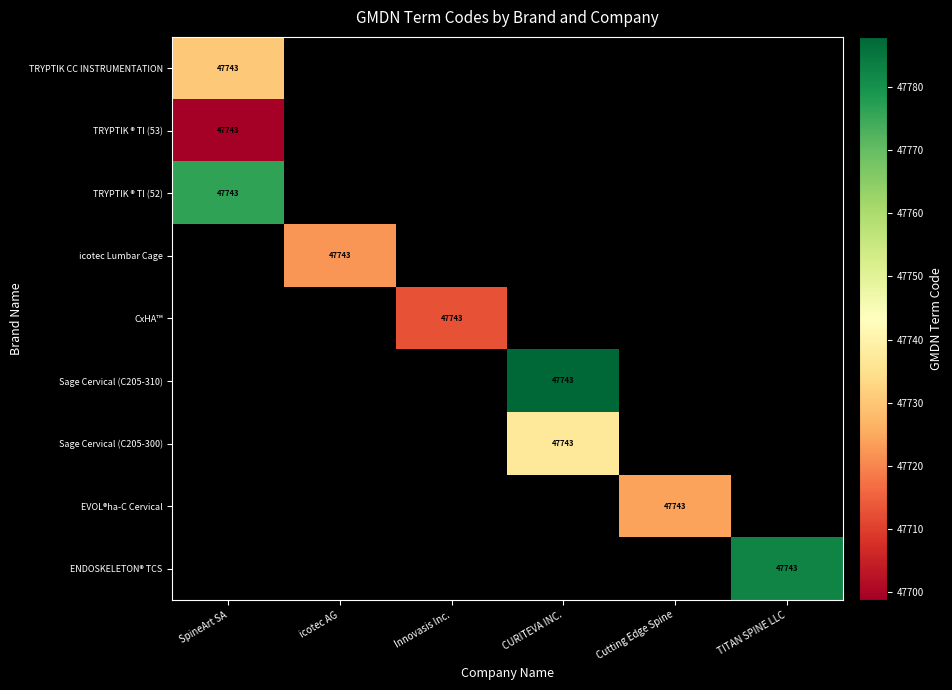

Which category has the lowest value in the TRYPTIK ® TI (52) series?

SpineArt SA